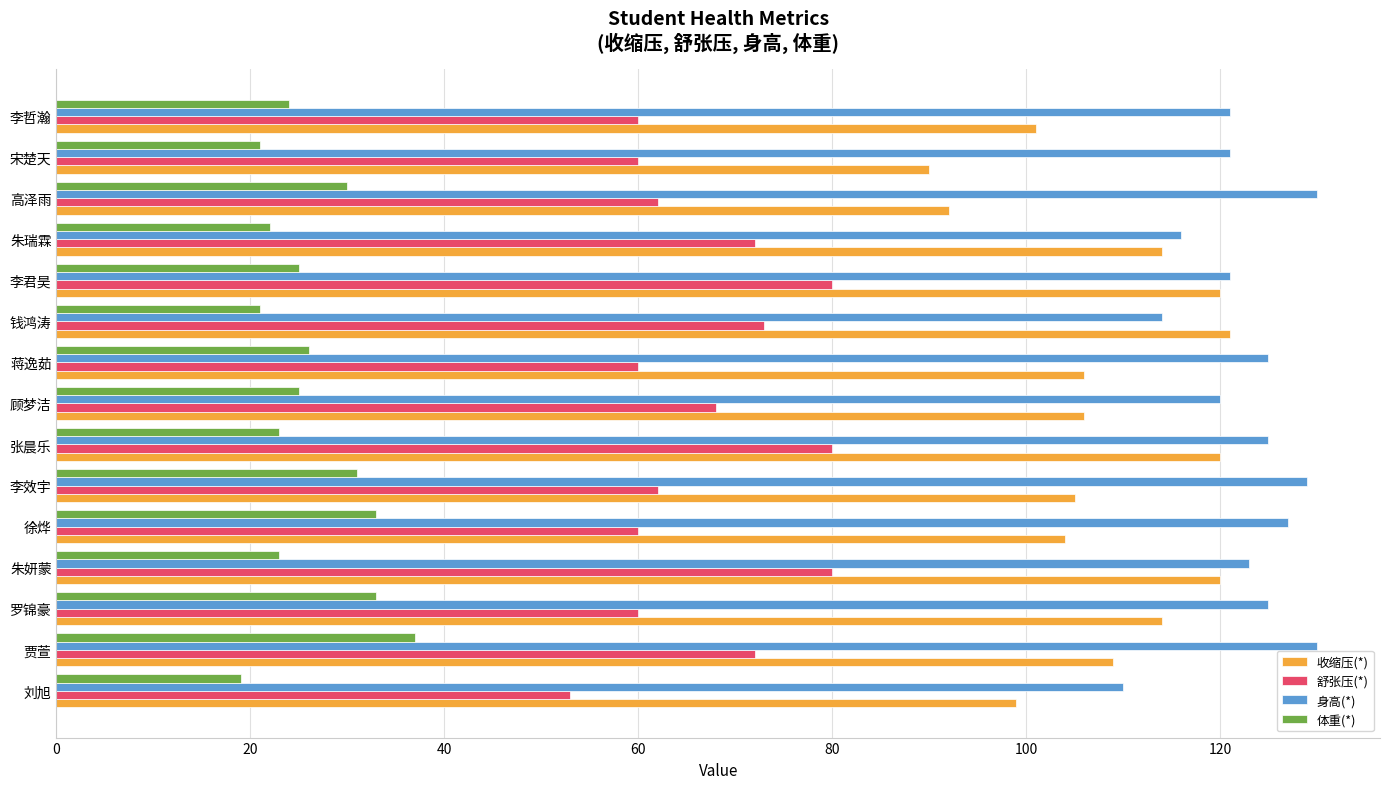

What is the minimum value for 舒张压(*)?

53